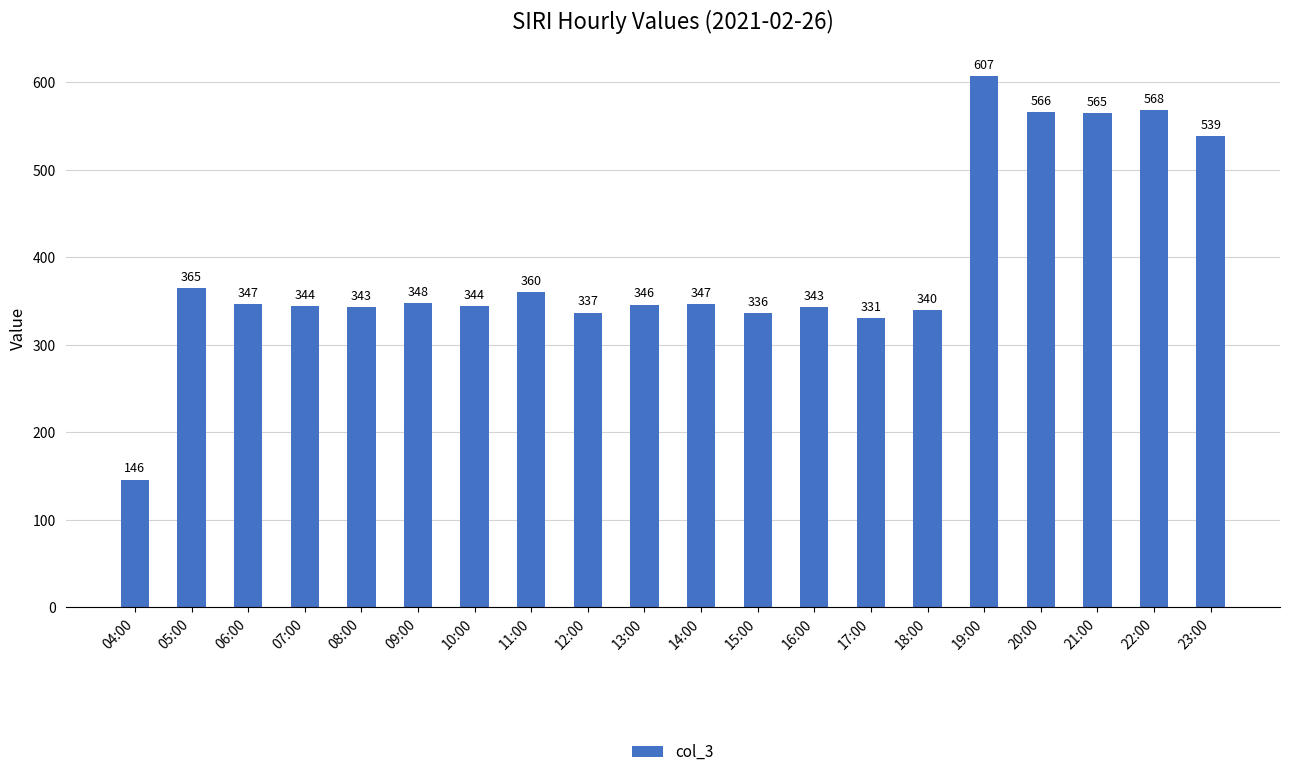

What is the value of the 9th bar from the left?

337